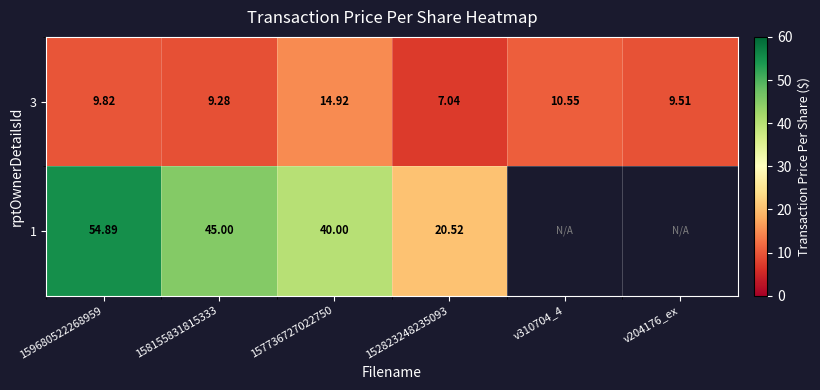

Is the value of 1 at 158155831815333 greater than the value of 3 at v310704_4?

Yes